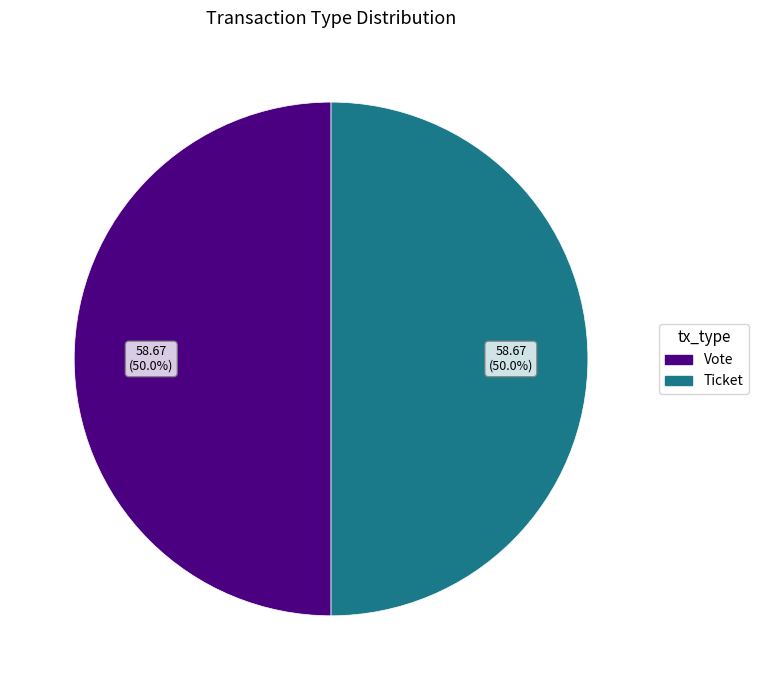

To the nearest percent, what portion does Vote represent?

50%